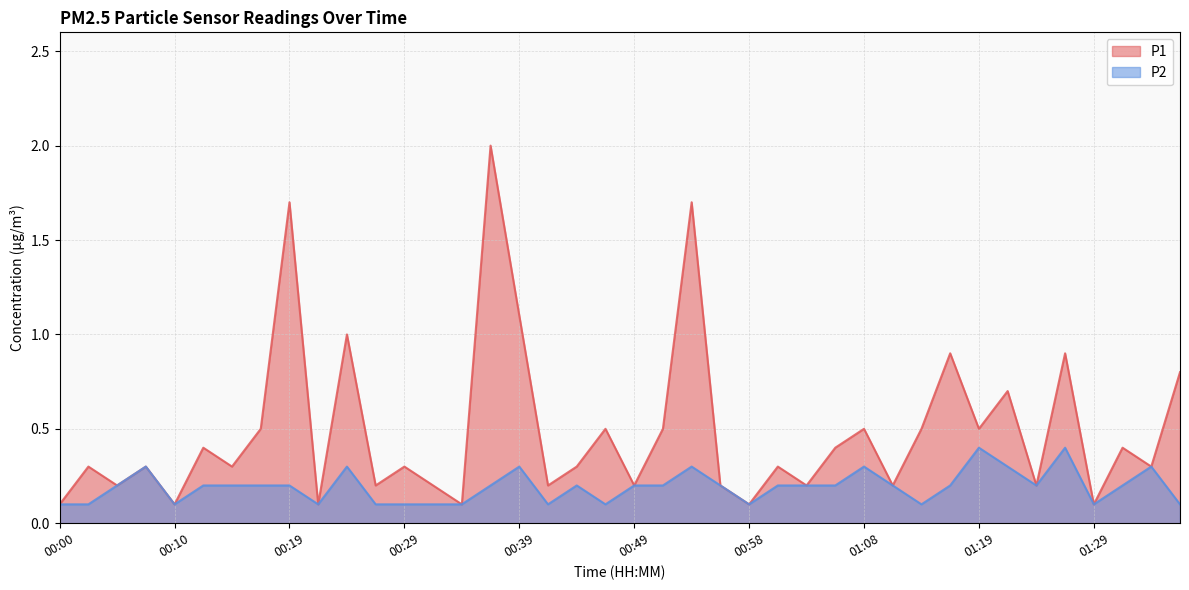

How many interior local valleys does the P1 series have?

15